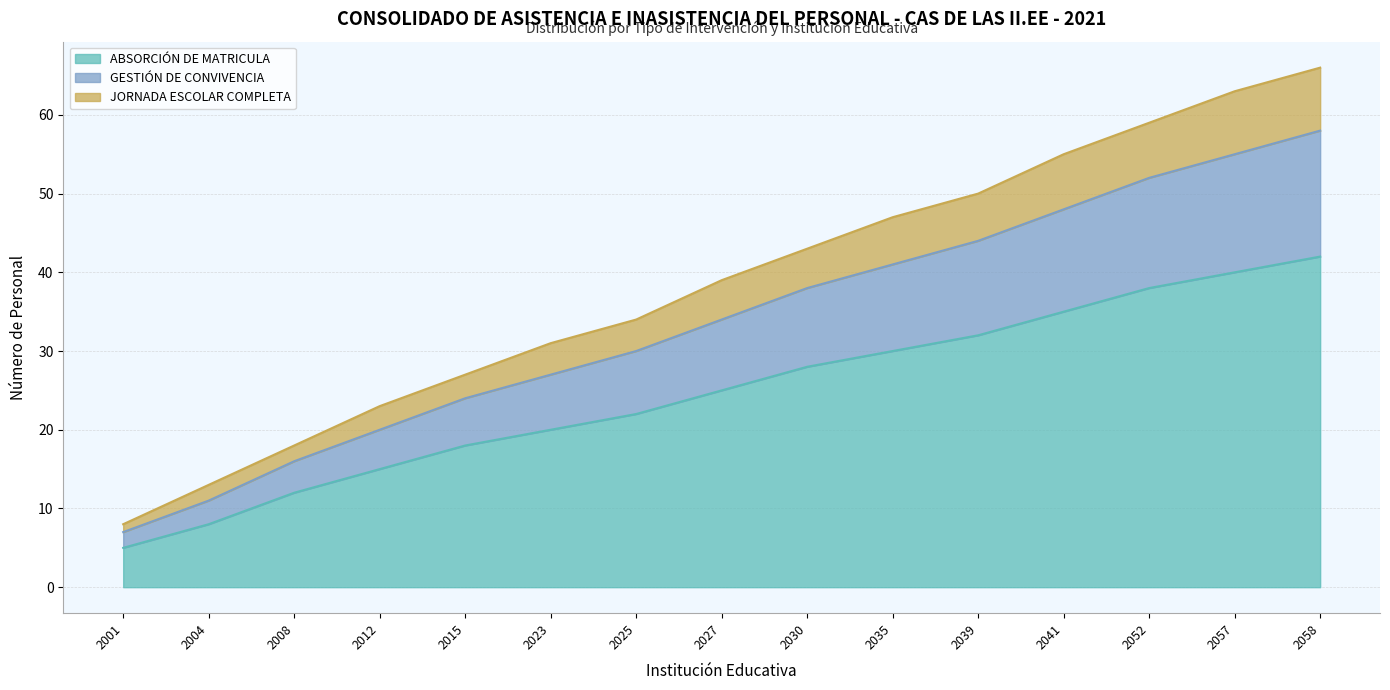

The ABSORCIÓN DE MATRICULA series shows 20 at 2023. True or false?

True